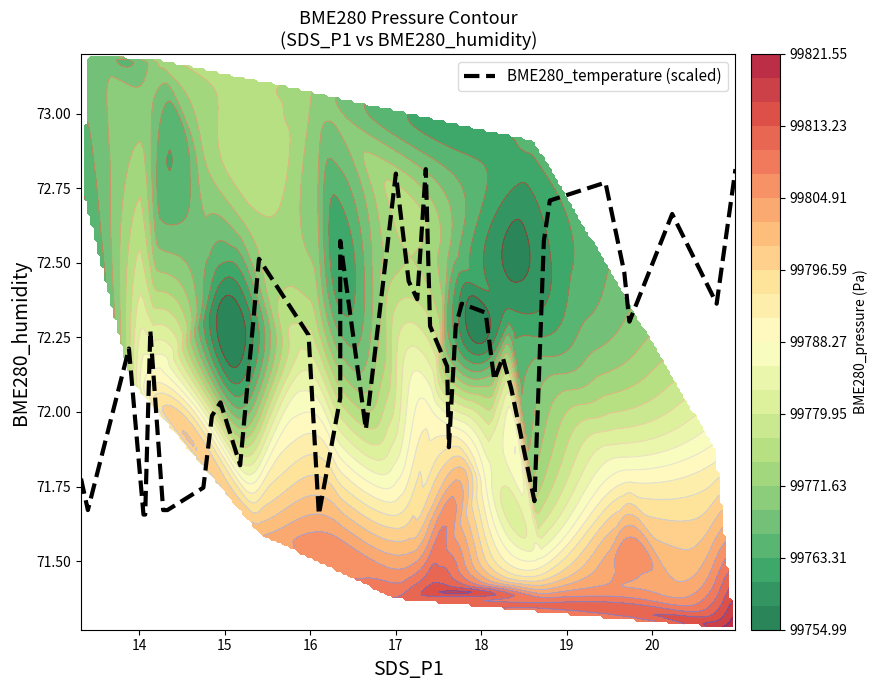

What is the smallest value displayed?

71.7